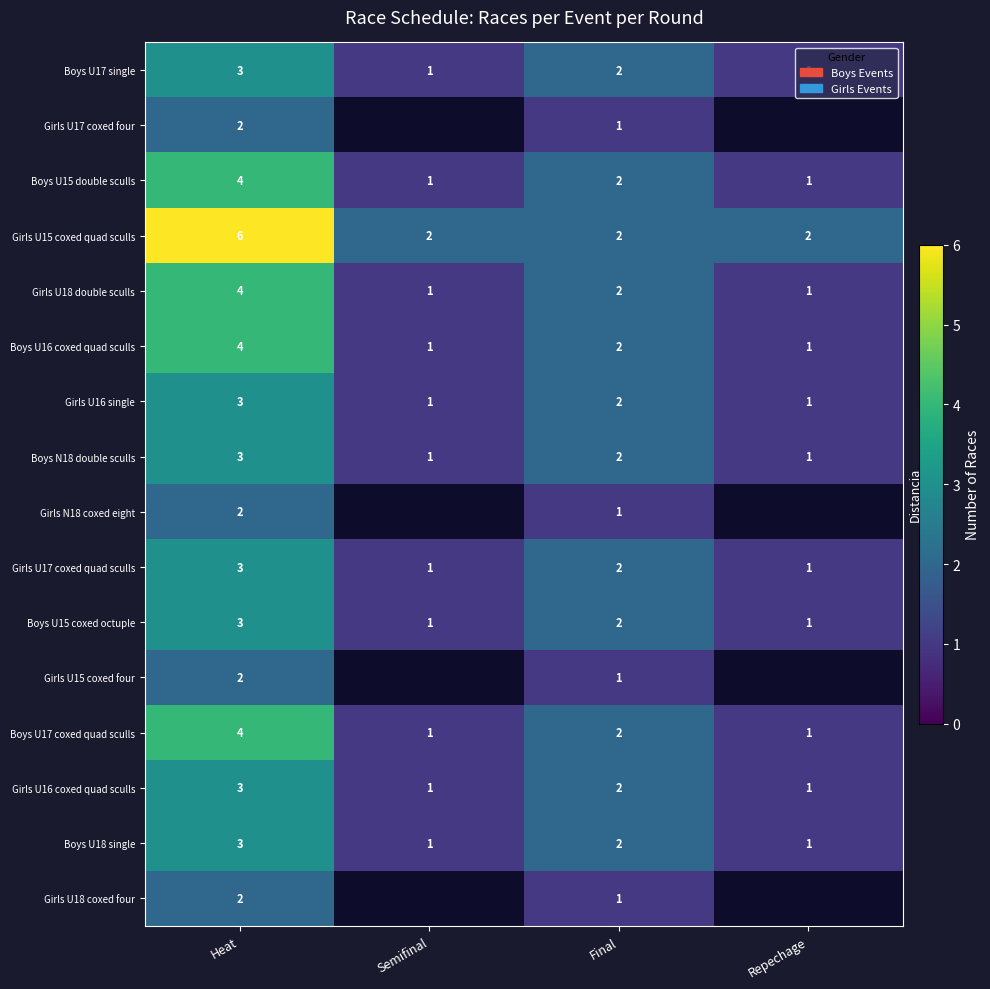

How many data points in Boys U15 coxed octuple are less than 2?

2